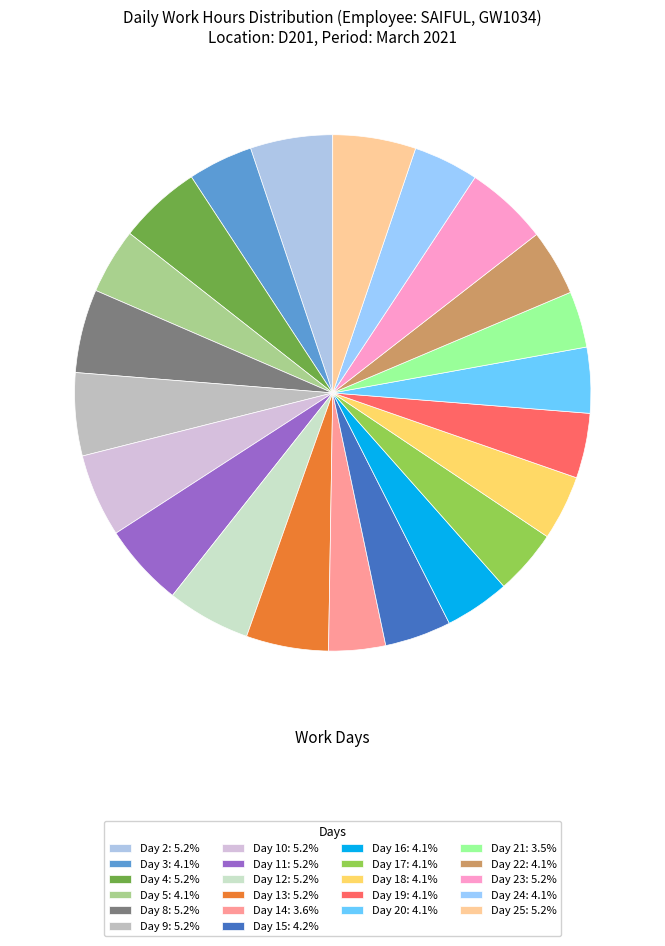

Rank the categories by value from lowest to highest.

Day 21, Day 14, Day 3, Day 18, Day 19, Day 16, Day 17, Day 24, Day 5, Day 20, Day 22, Day 15, Day 13, Day 2, Day 4, Day 9, Day 23, Day 25, Day 11, Day 10, Day 8, Day 12